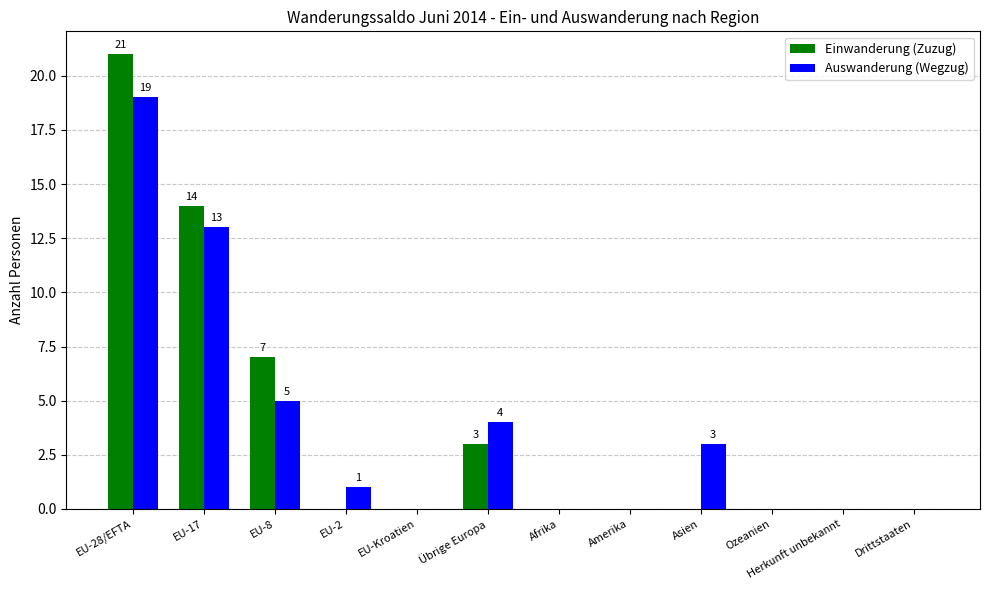

How many groups of bars are there?

12